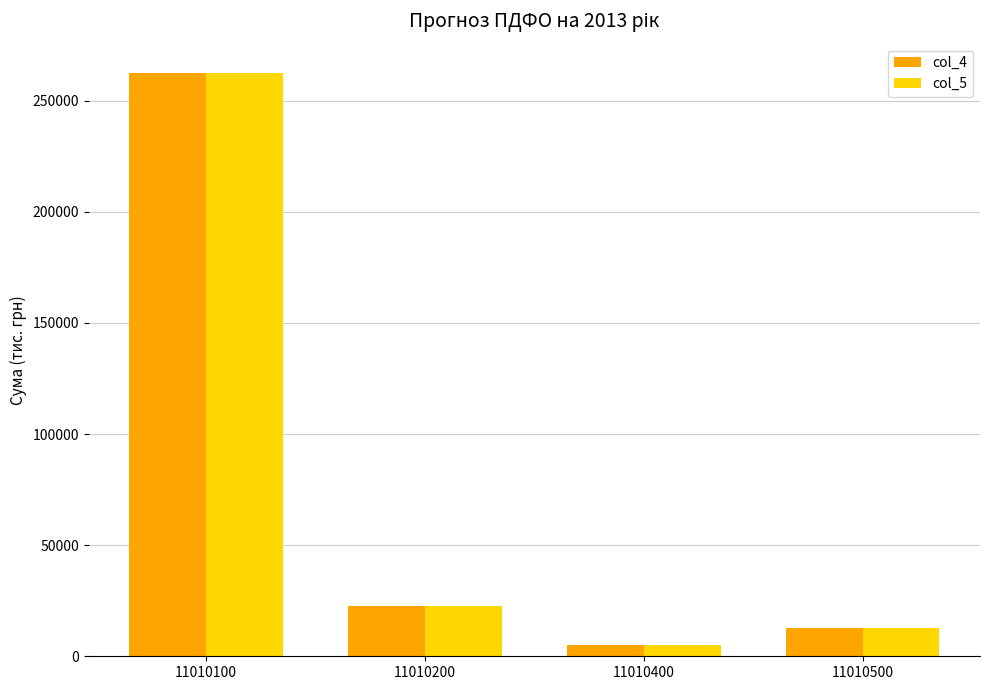

At which label does col_4 first exceed 22417?

11010100